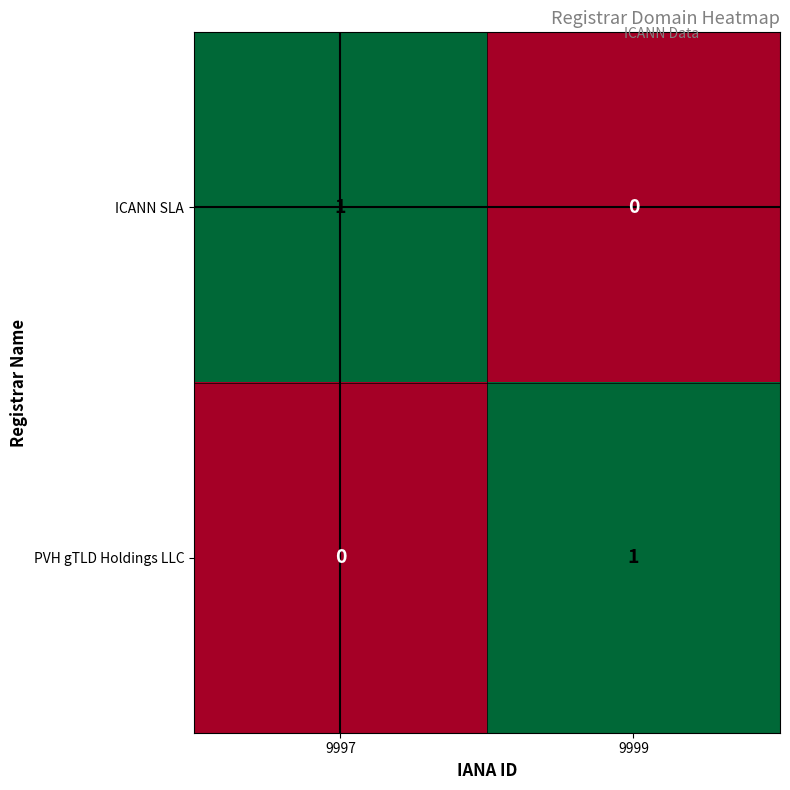

List the labels in order of ICANN SLA value, smallest first.

9999, 9997